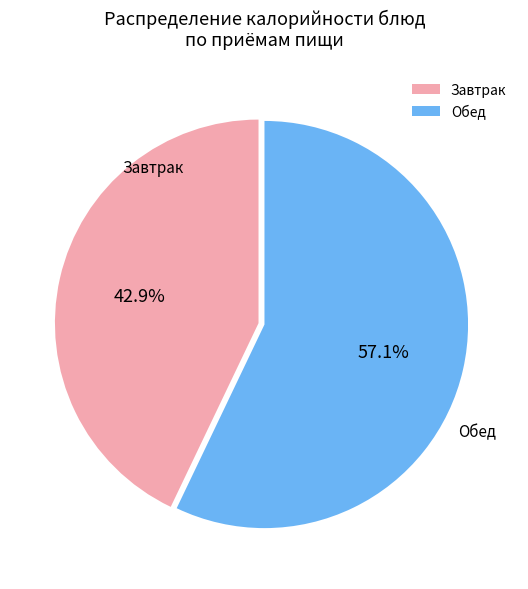

Rank the categories by value from lowest to highest.

Завтрак, Обед